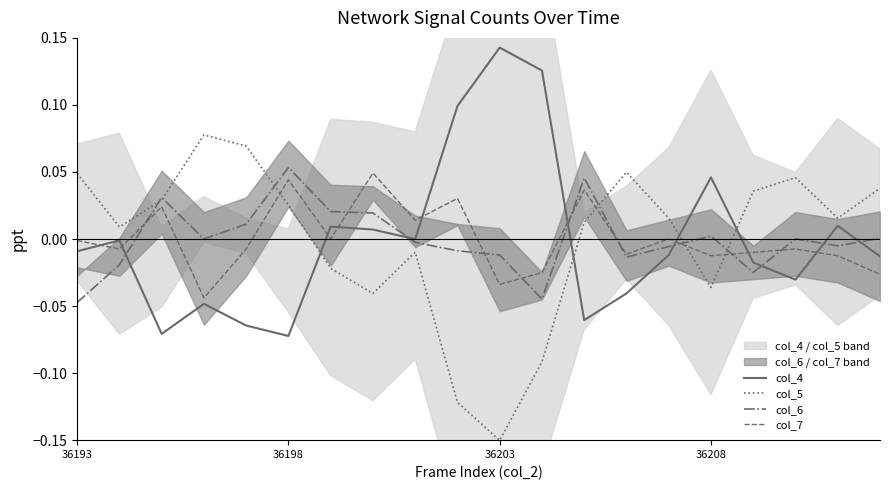

Where is col_4 nearest to the value 0?

8